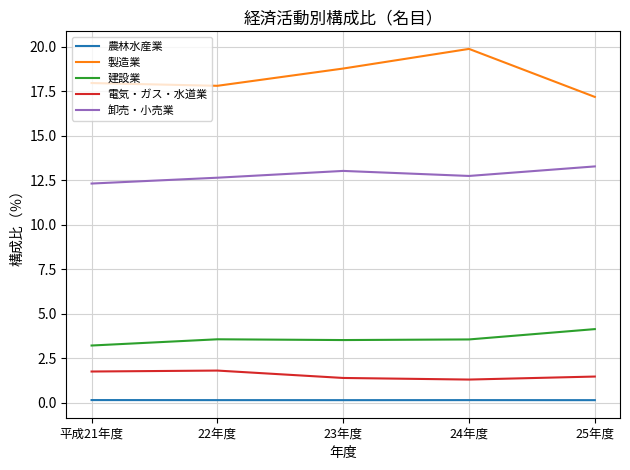

How many lines are shown in the chart?

5